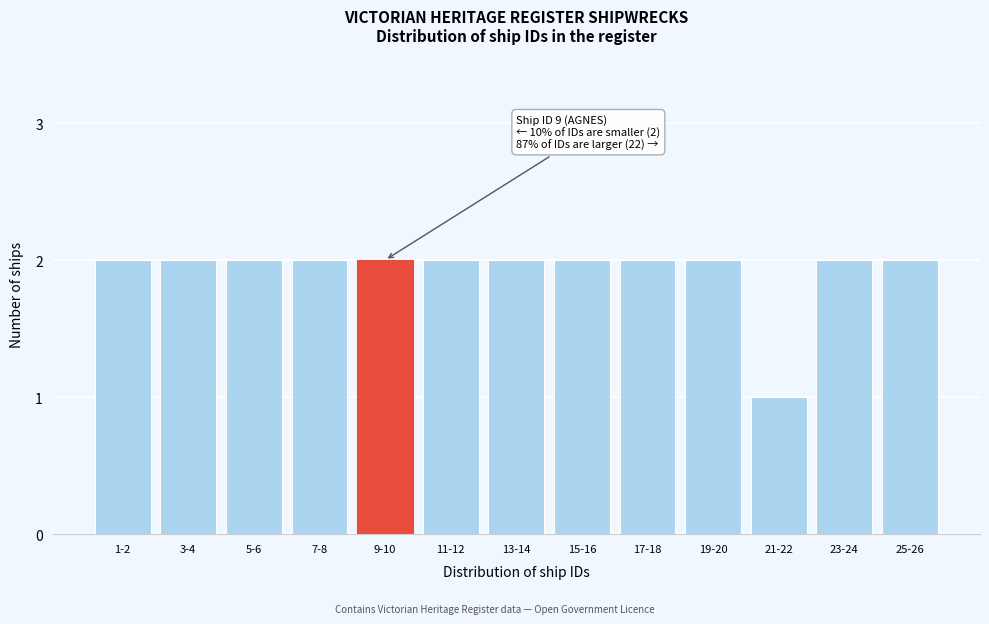

Reading left to right, transcribe all the data shown in this chart.

2	2	2	2	2	2	2	2	2	2	1	2	2